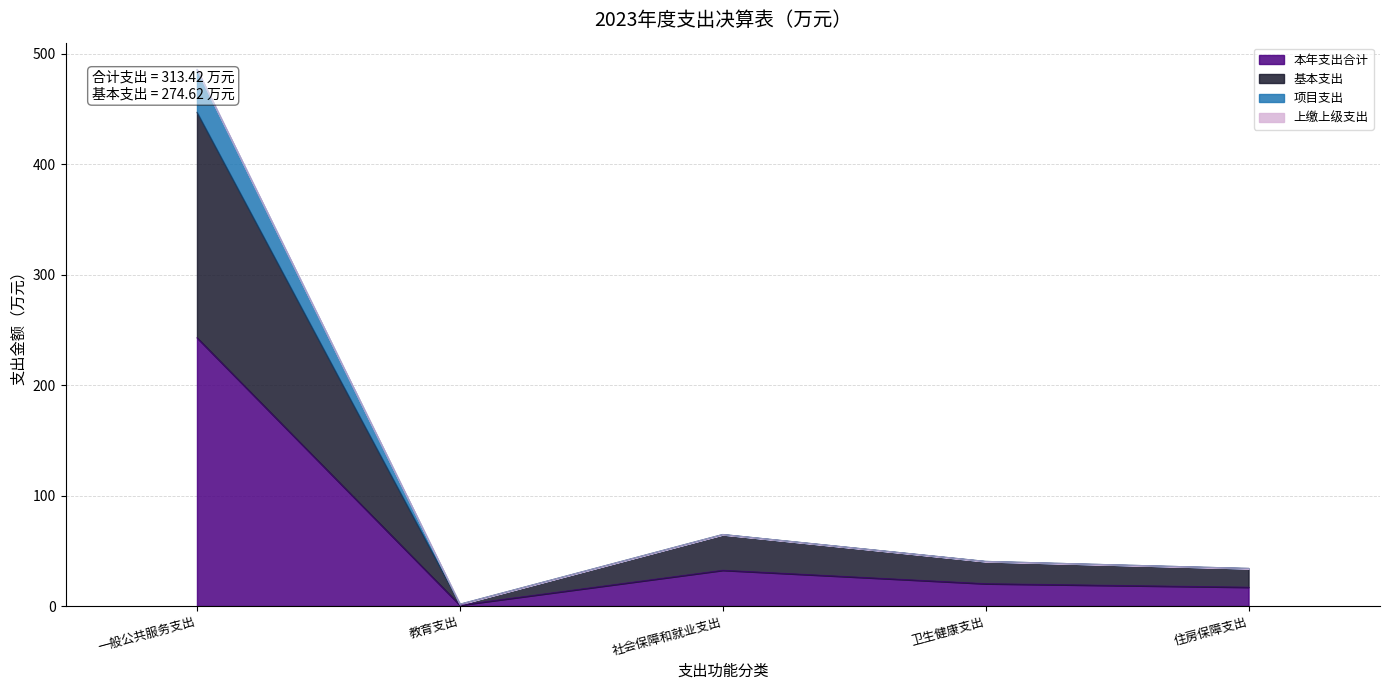

At which category does 本年支出合计 reach its first local peak?

社会保障和就业支出